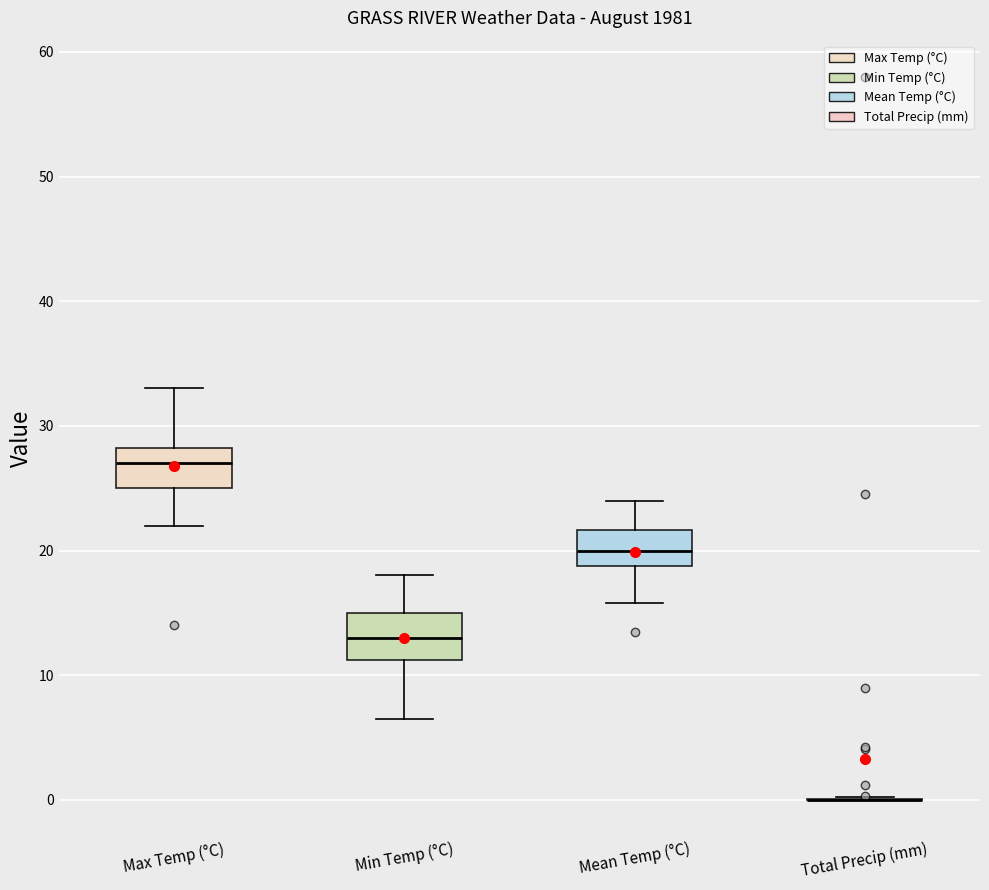

Reading left to right, read every box against the y-axis: the position of its median line, the range the box covers, and the ends of its whiskers. The values are not printed on the chart, so give them approximately, as read against the axis.

Max Temp (°C): median 27, box 25 to 28, whiskers 22 to 33
Min Temp (°C): median 13, box 11 to 15, whiskers 7 to 18
Mean Temp (°C): median 20, box 19 to 22, whiskers 16 to 24
Total Precip (mm): box collapsed to a line at 0, whiskers 0 to 0